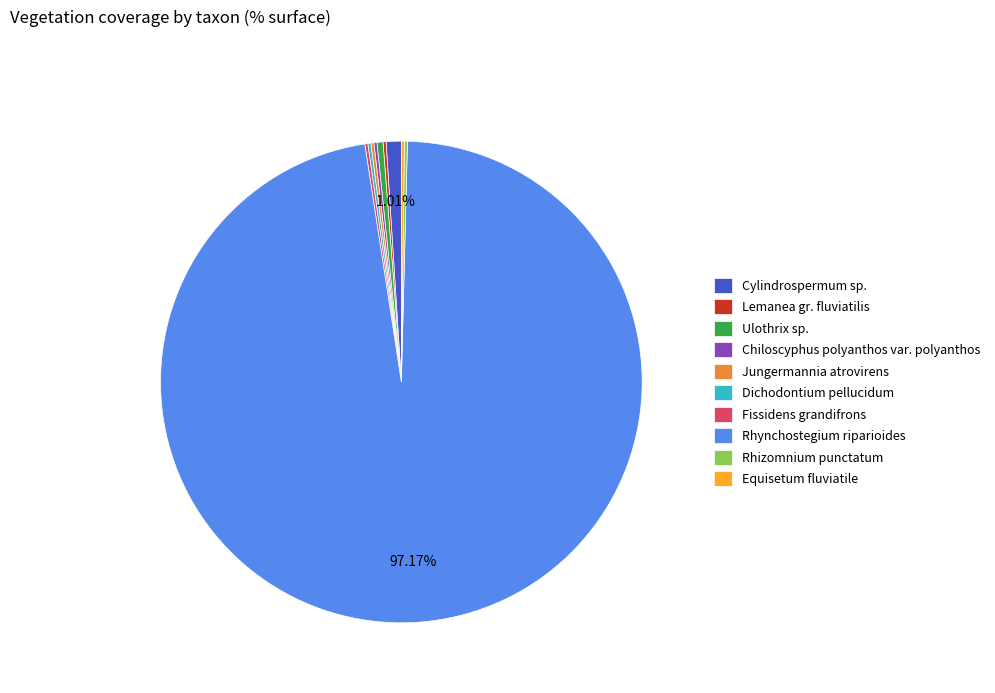

Which category has the biggest portion of the pie?

Rhynchostegium riparioides